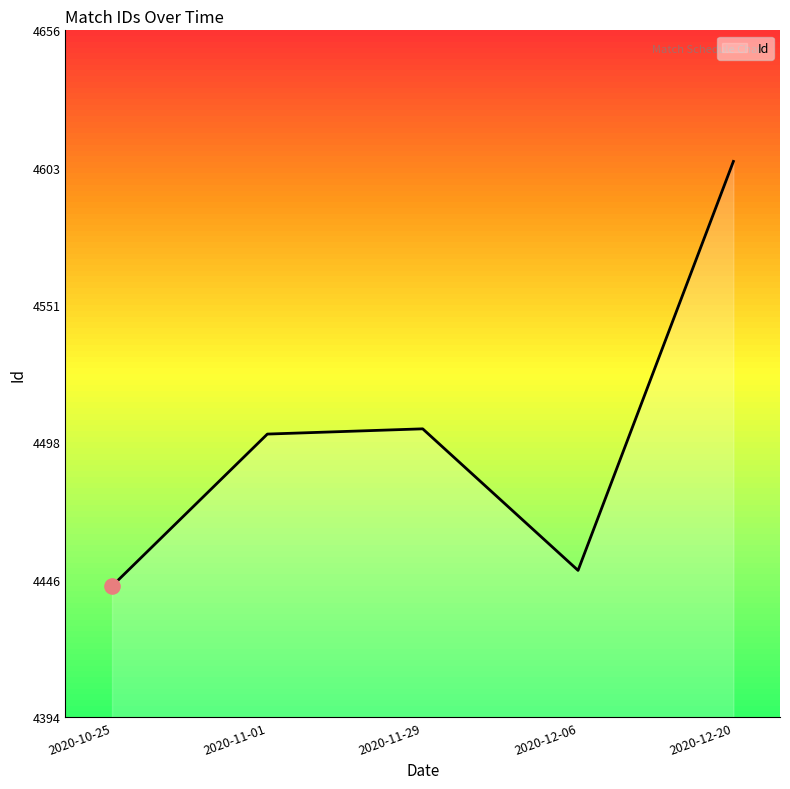

What is the change in value from 2020-10-25 to 2020-11-01?

+58